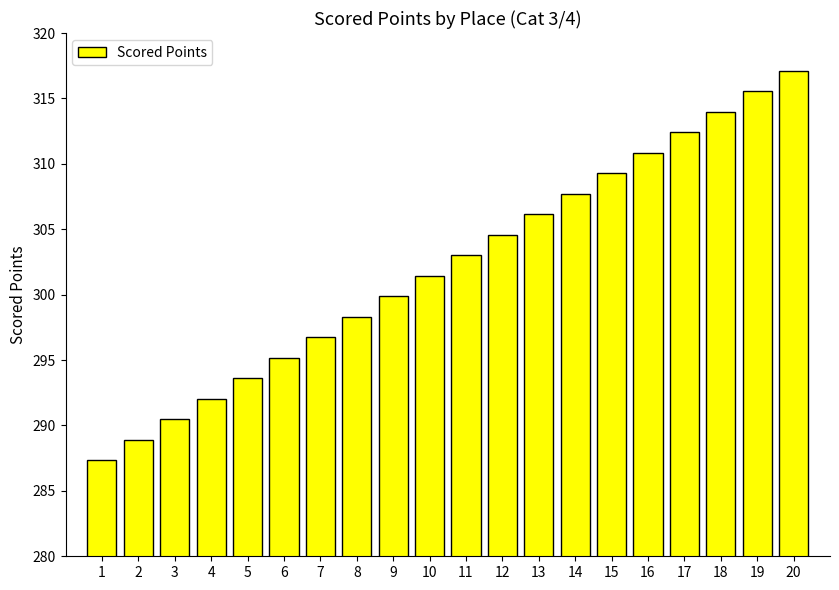

Reading right to left, extract all data points from this chart.

317.1	315.5	314.0	312.4	310.8	309.3	307.7	306.1	304.6	303.0	301.4	299.9	298.3	296.7	295.2	293.6	292.0	290.5	288.9	287.3